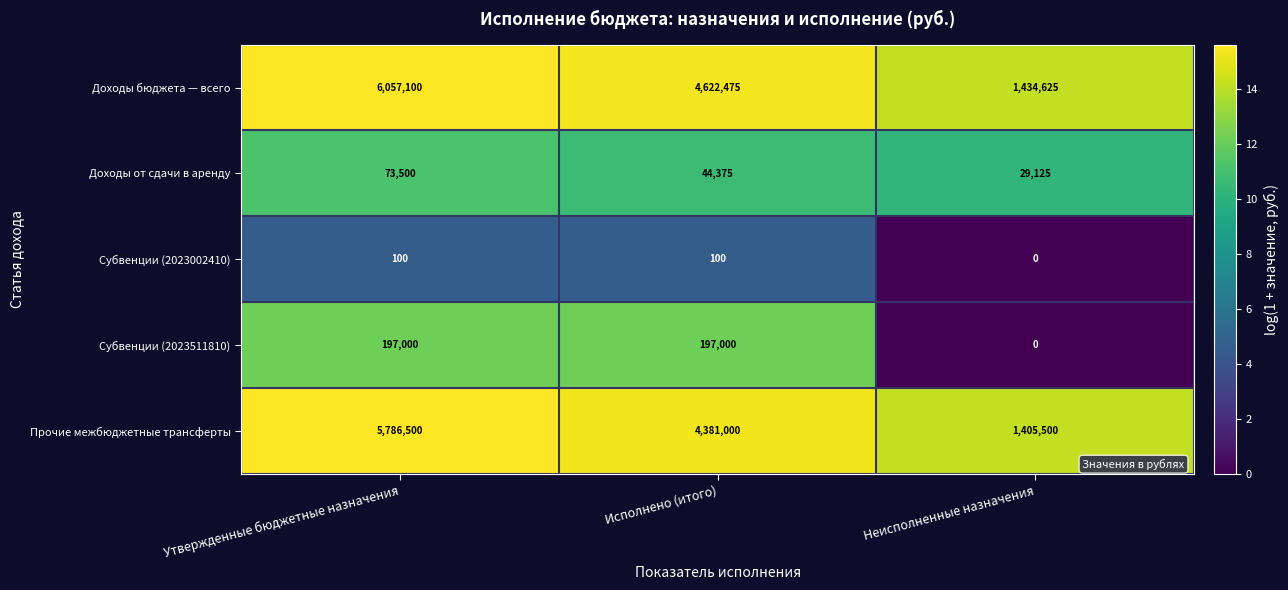

At which category is the sum across all series the highest?

Утвержденные бюджетные назначения